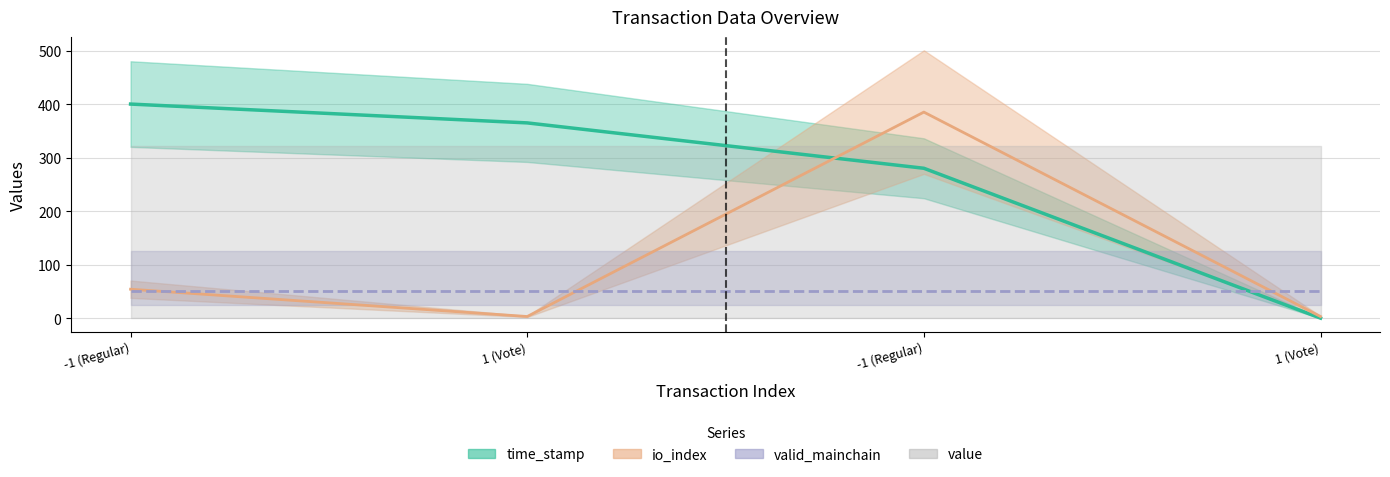

Is this an area chart (filled region under the line)?

No